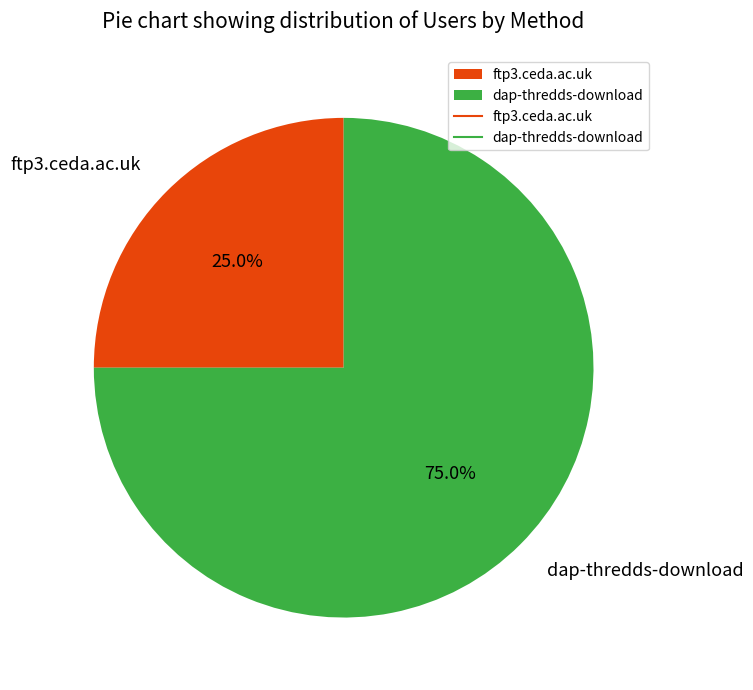

Which category has the biggest portion of the pie?

dap-thredds-download